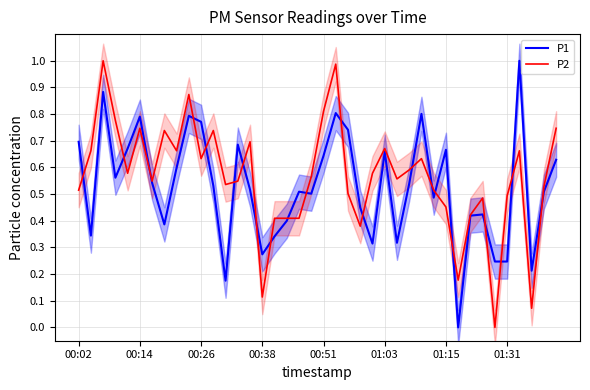

What is the highest value of the P1 series?

1.0